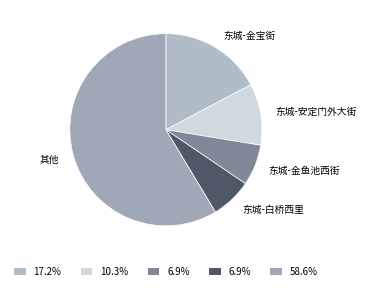

What is the largest slice in the pie chart?

其他